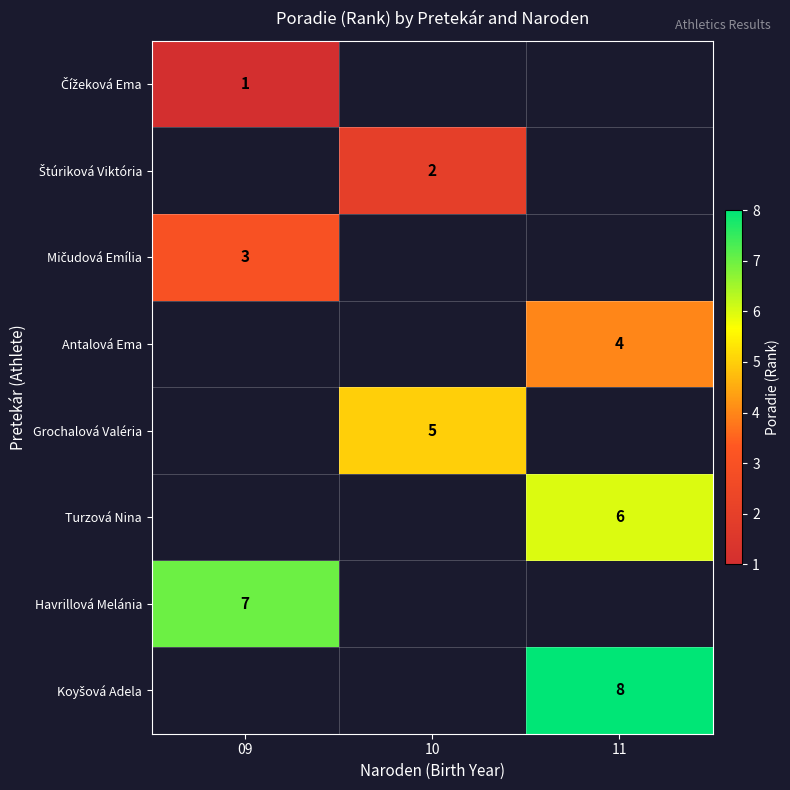

The Grochalová Valéria series shows 5 at 10. True or false?

True